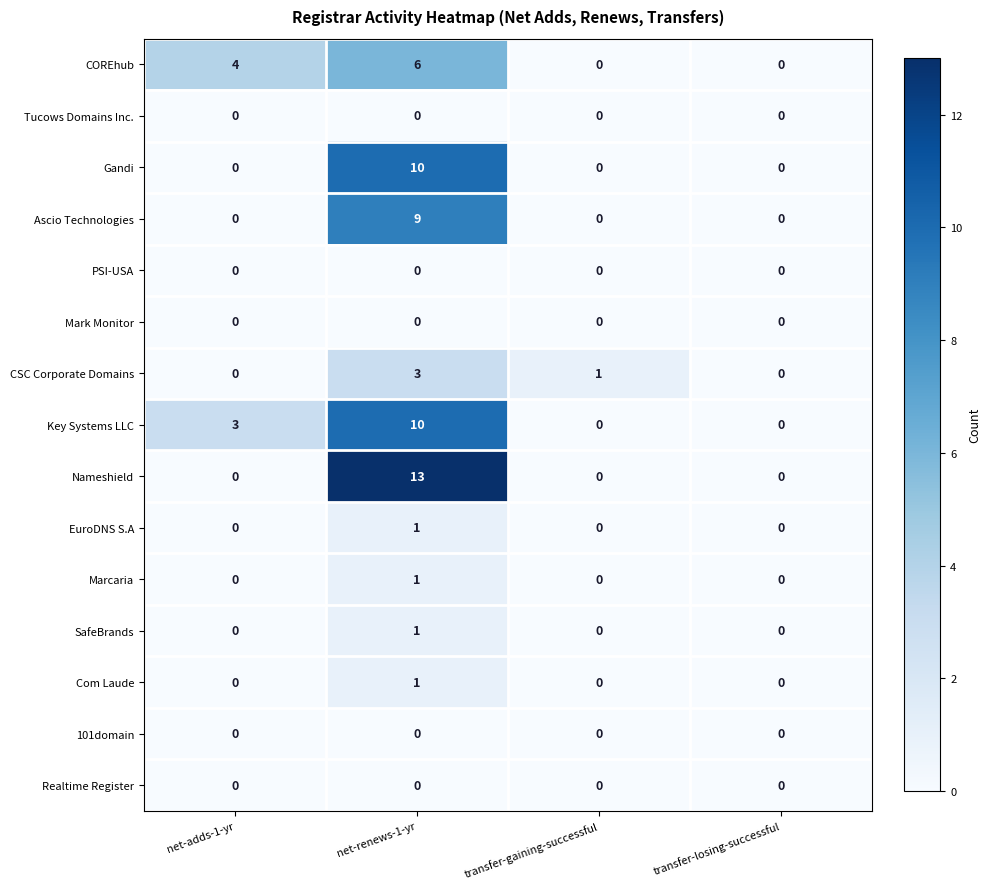

Which series has the largest range (max minus min)?

Nameshield